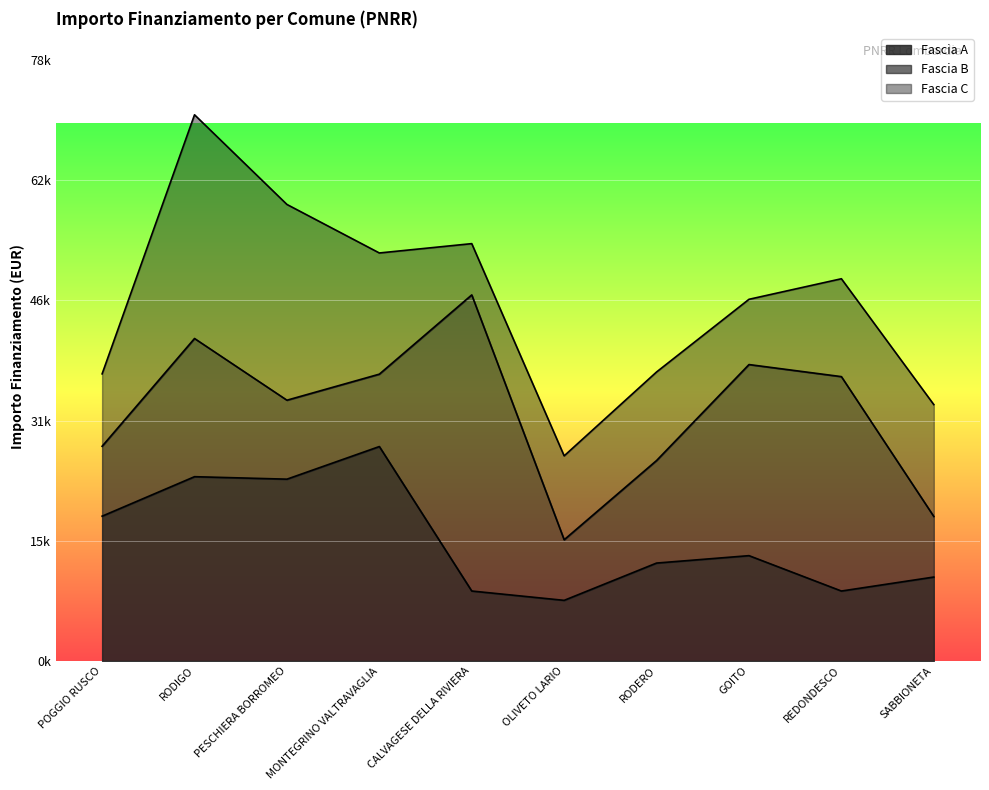

What is the total value across all series at REDONDESCO?

49774